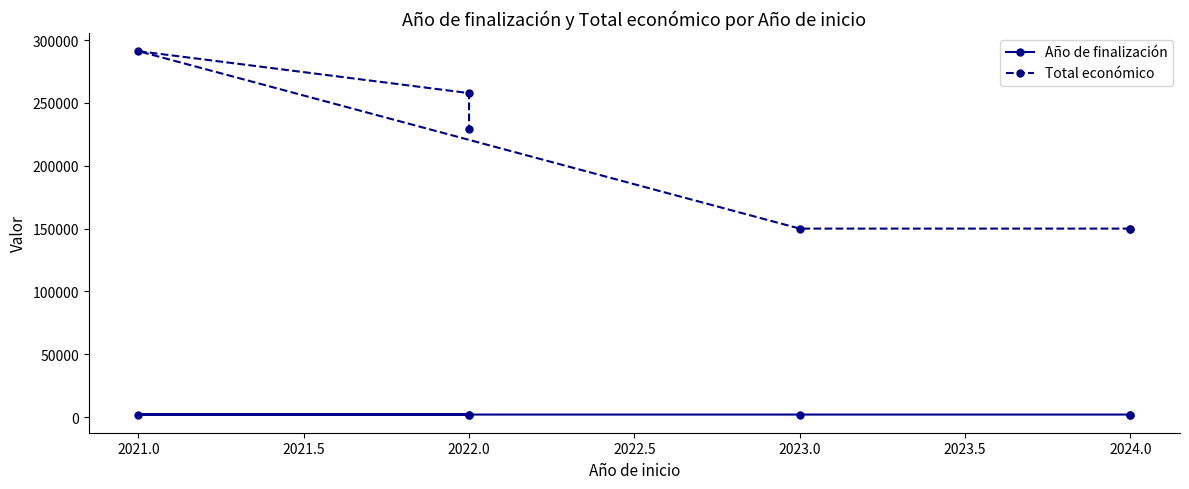

Count the Año de finalización values in the range 2024 to 2027.

5